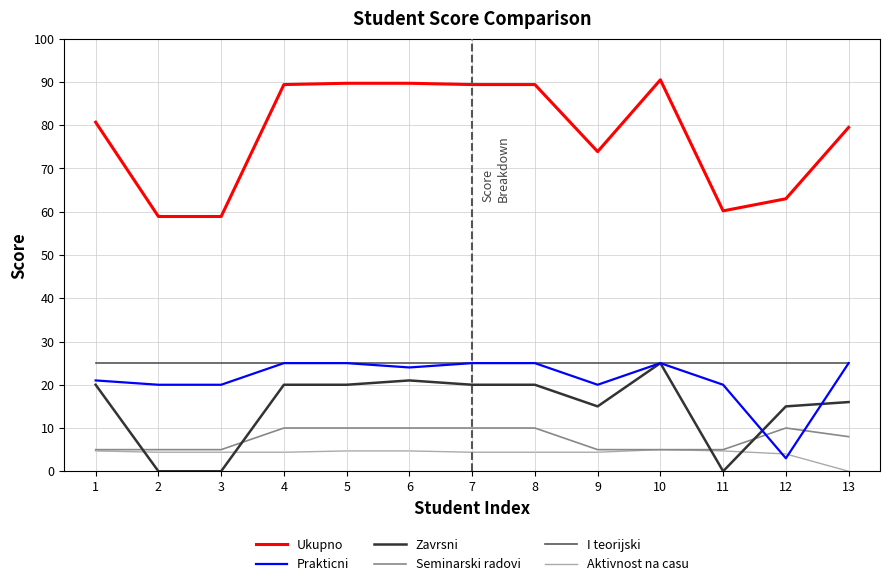

What is the total value across all series at 3?

113.3